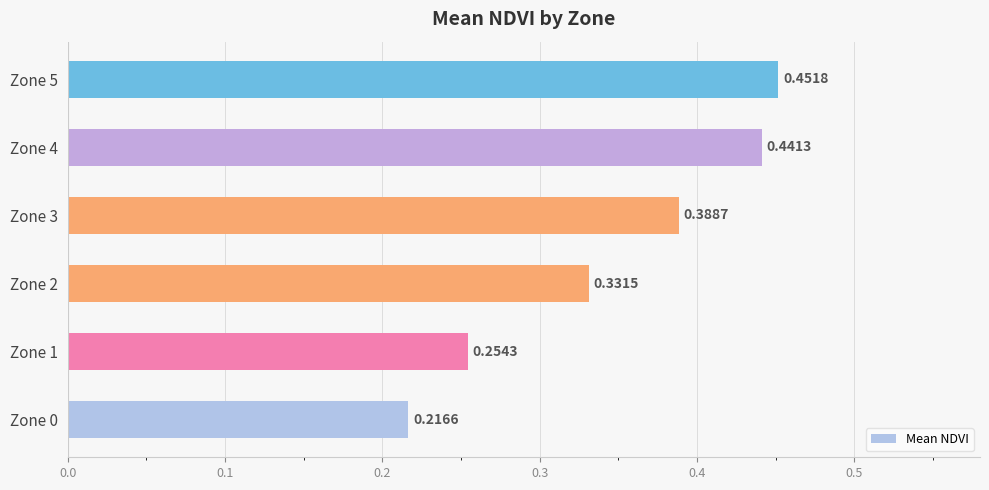

Count the values in the range 0 to 1.

6